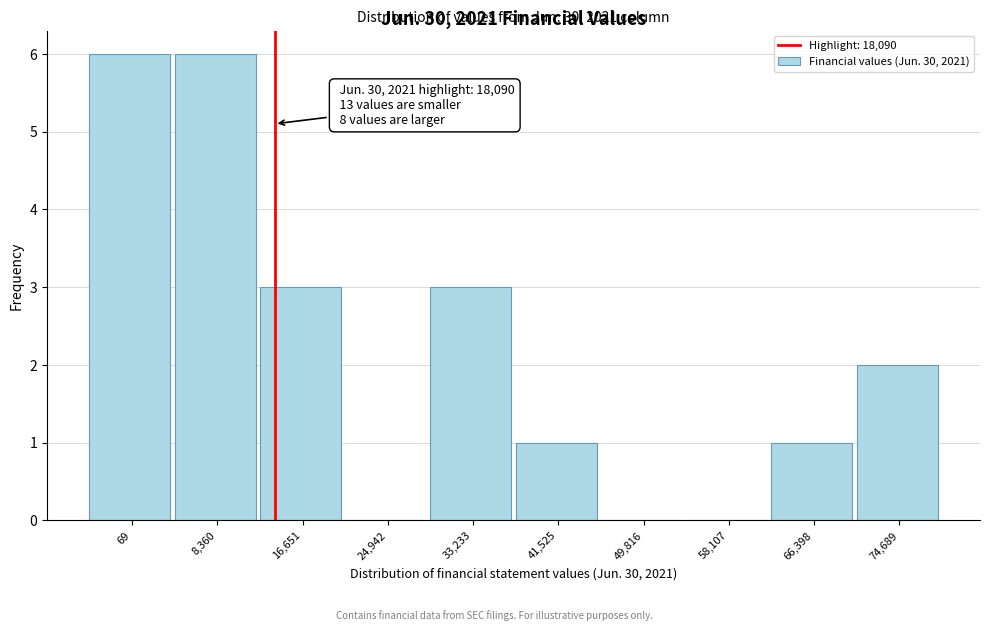

Reading left to right, extract all data points from this chart.

69=6	8,360=6	16,651=3	24,942=0	33,233=3	41,525=1	49,816=0	58,107=0	66,398=1	74,689=2